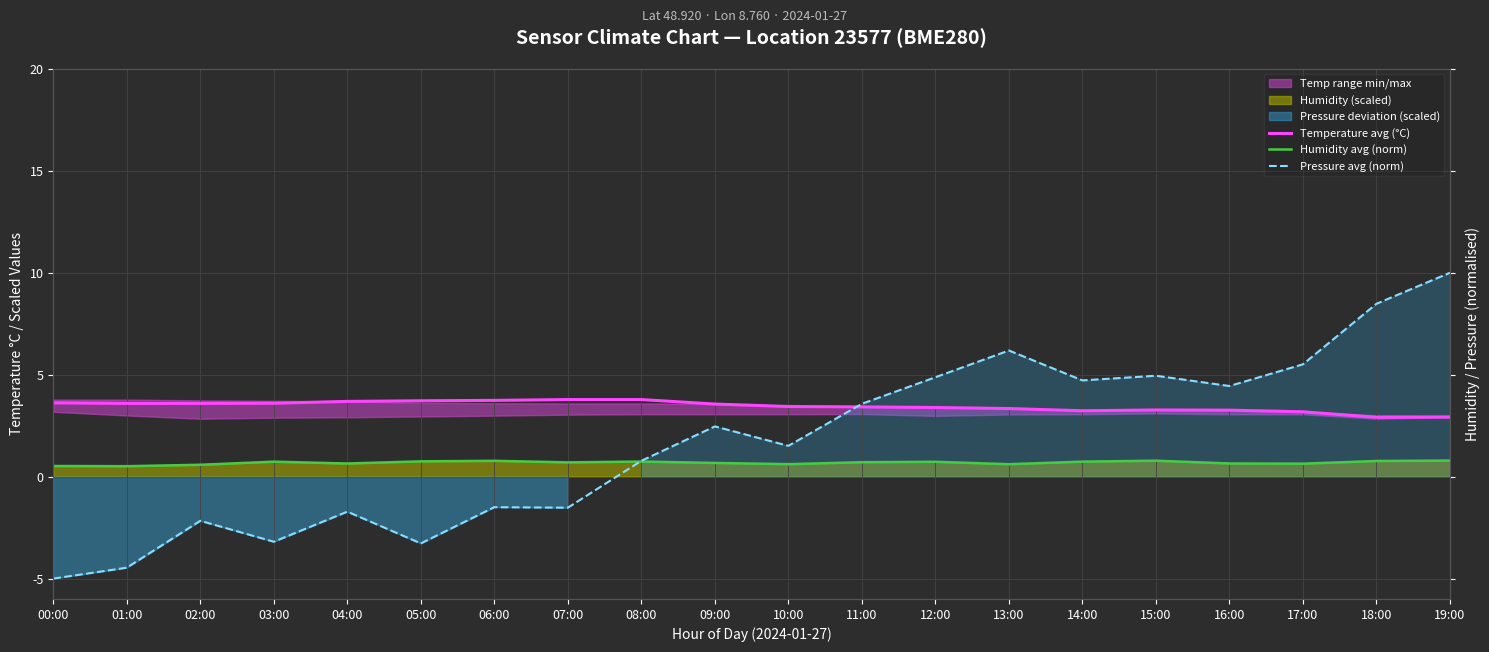

At which category is the sum across all series the highest?

19:00